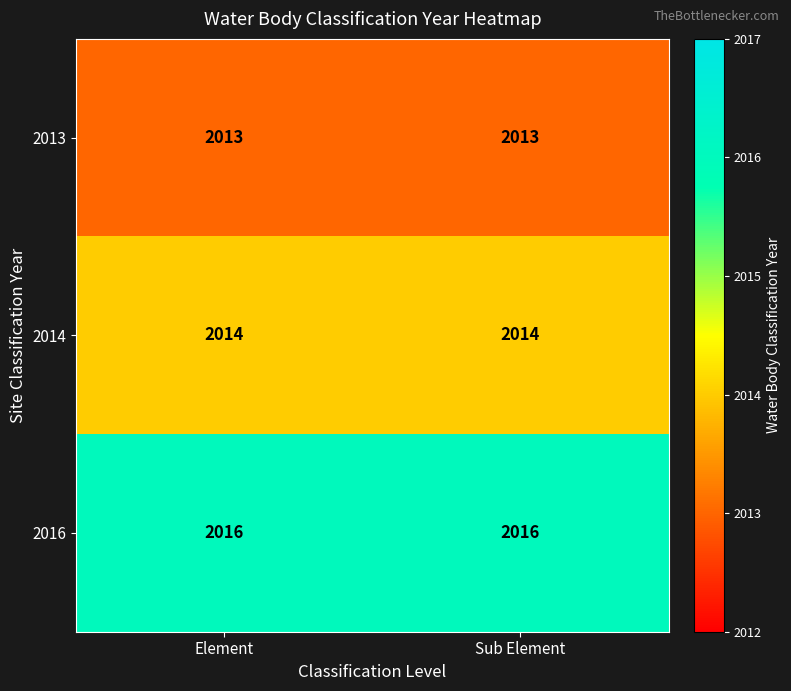

Rank the series by their maximum value, from highest to lowest.

2016, 2014, 2013